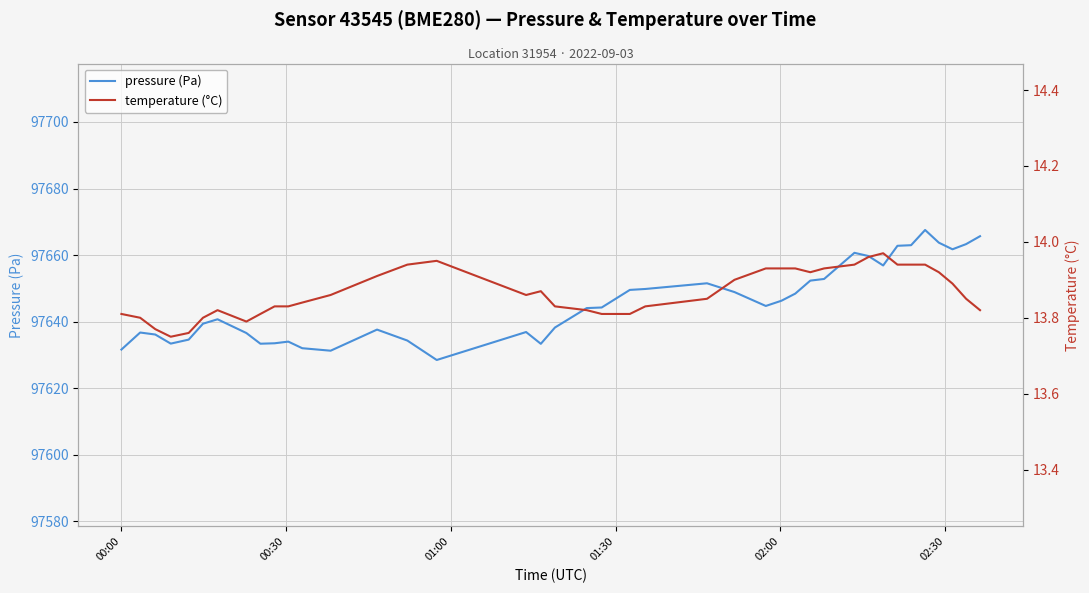

How many values in the pressure (Pa) series are below 97644?

19